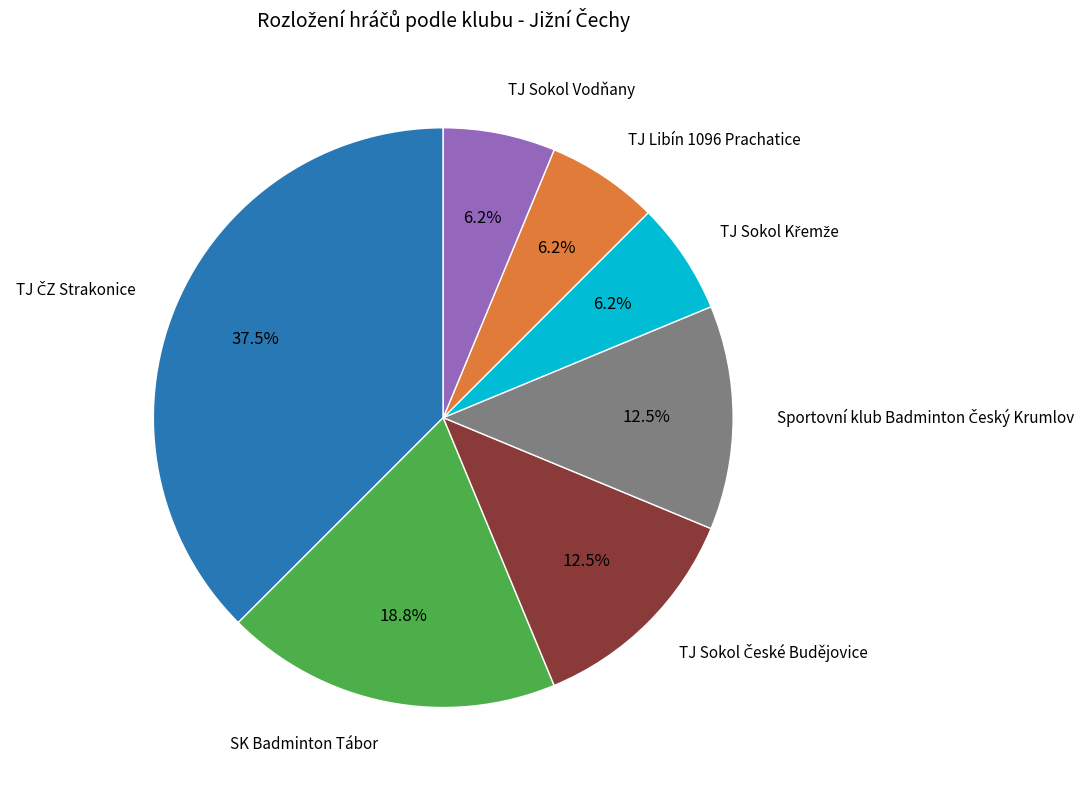

How many slices are in this pie chart?

7